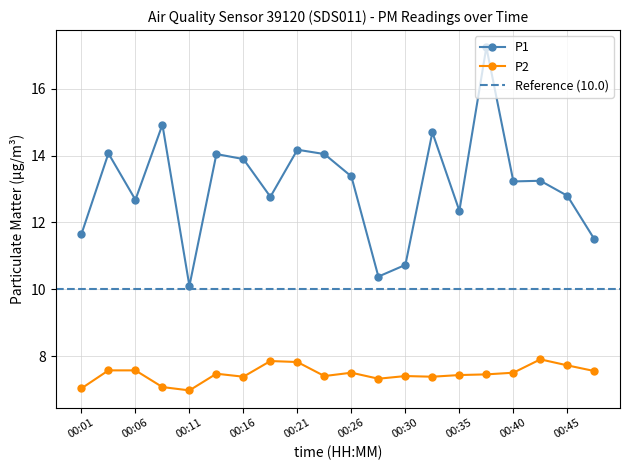

The P1 series shows 4.2 at 00:28. True or false?

False